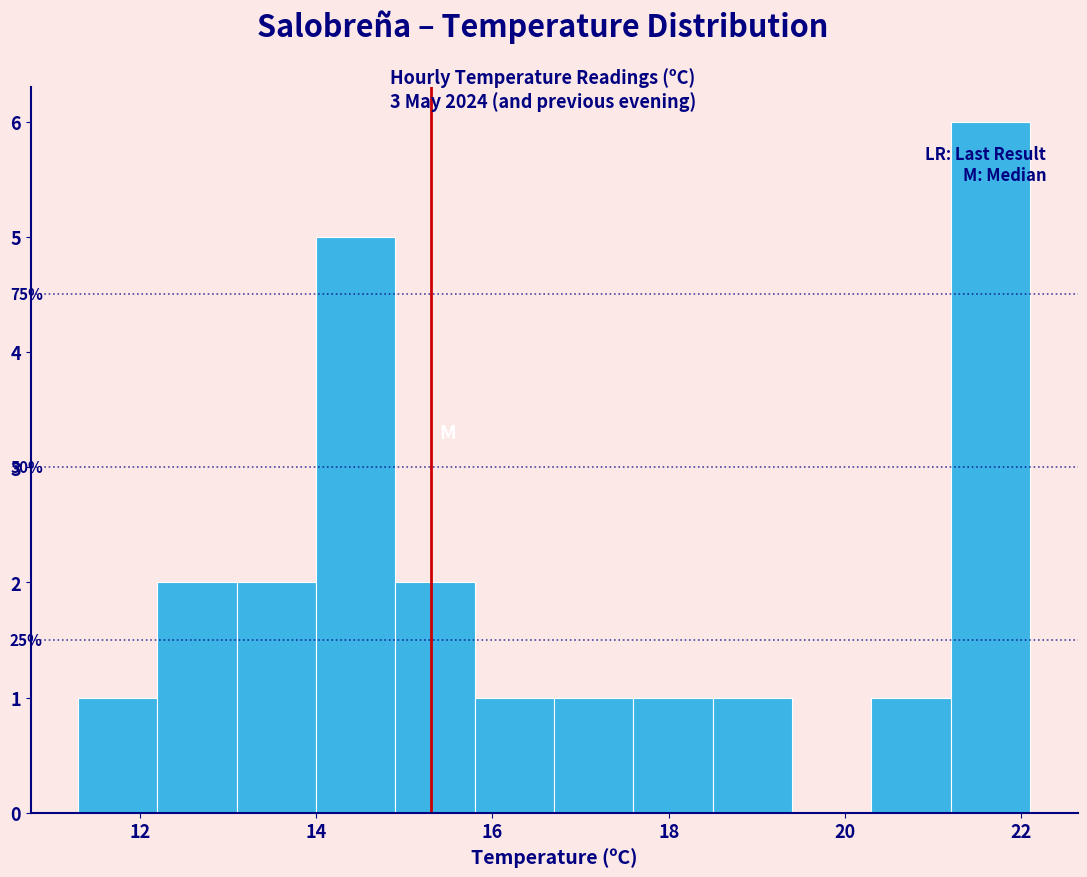

Which range on the x-axis has the tallest bar?

21.2 to 22.1